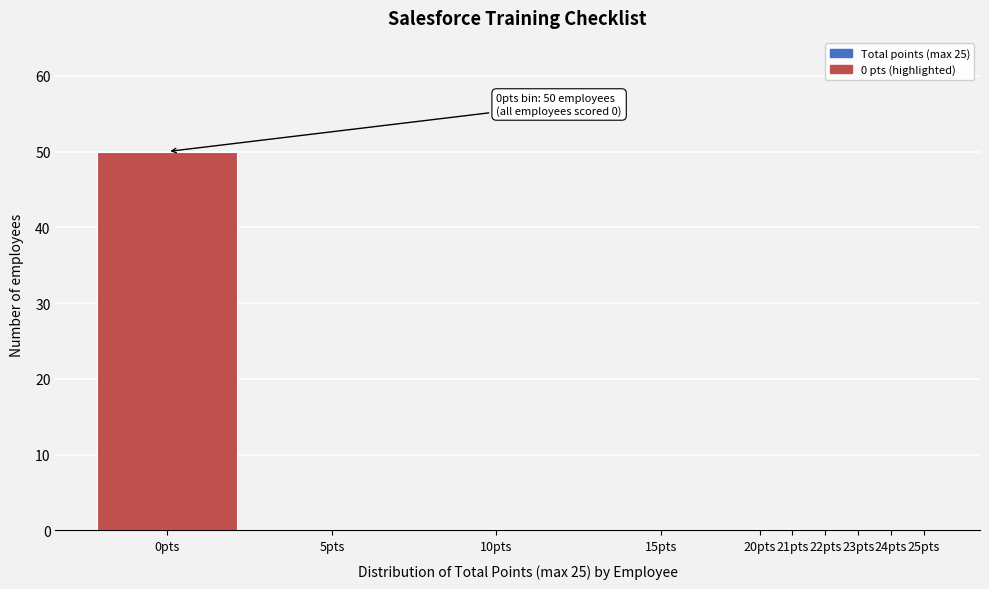

Reading left to right, what are all the values shown in this chart?

0pts=50	5pts=0	10pts=0	15pts=0	20pts=0	21pts=0	22pts=0	23pts=0	24pts=0	25pts=0